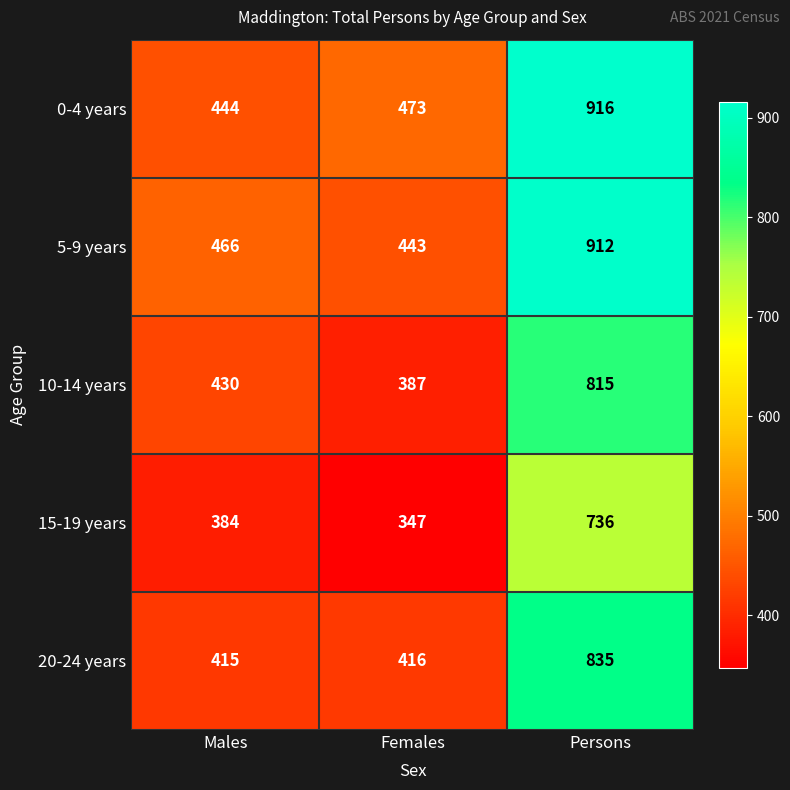

What is the greatest value displayed?

916